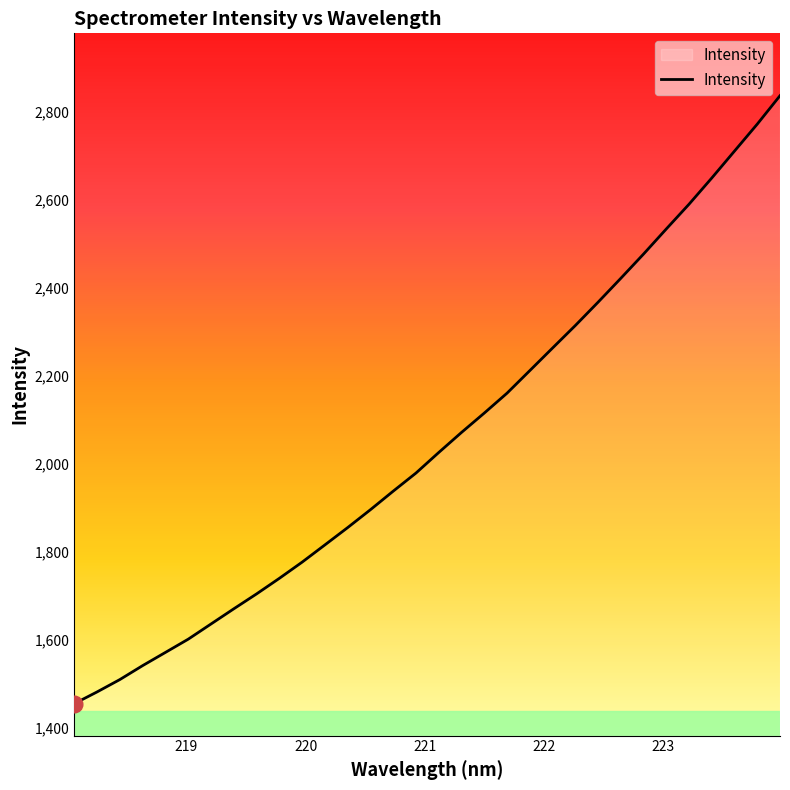

True or false: there are more than 2 points higher than both neighbors.

False